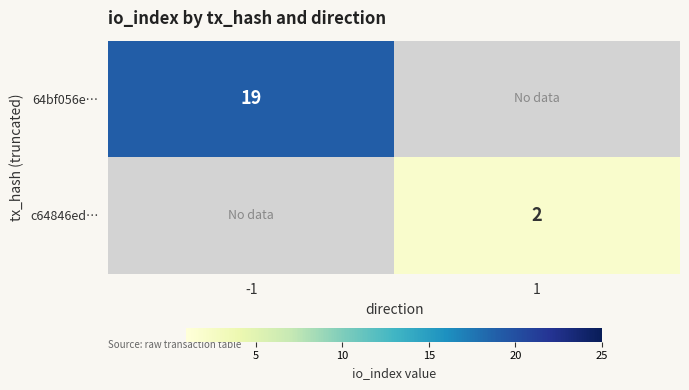

Which has a higher value, -1 or 1?

-1